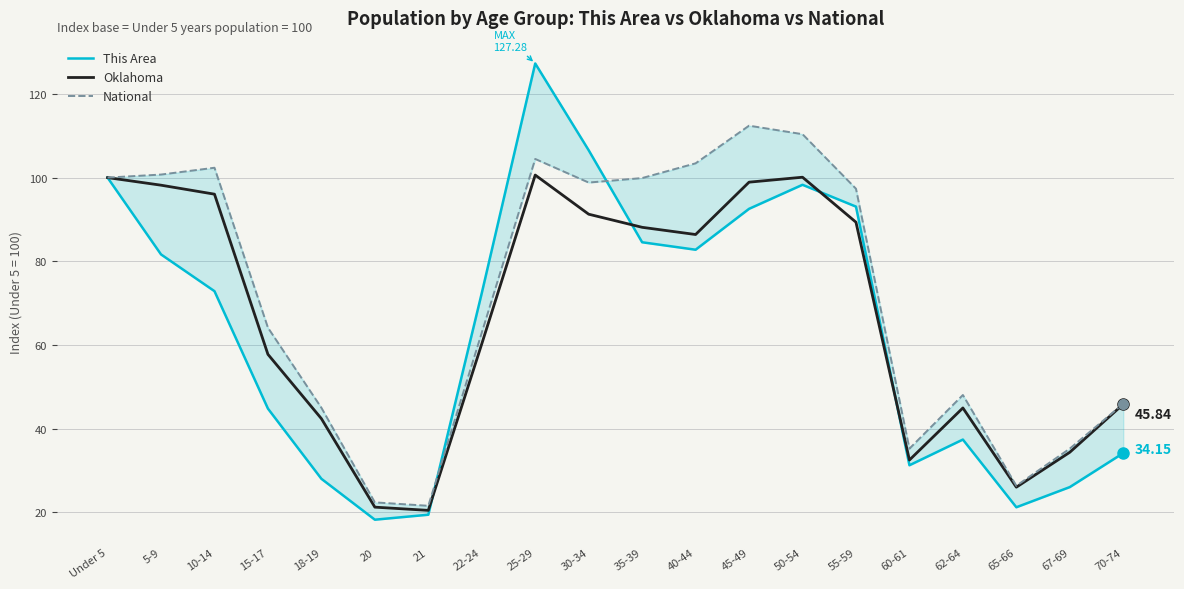

What is the sum of the Oklahoma values at 35-39 and 70-74?

134.0